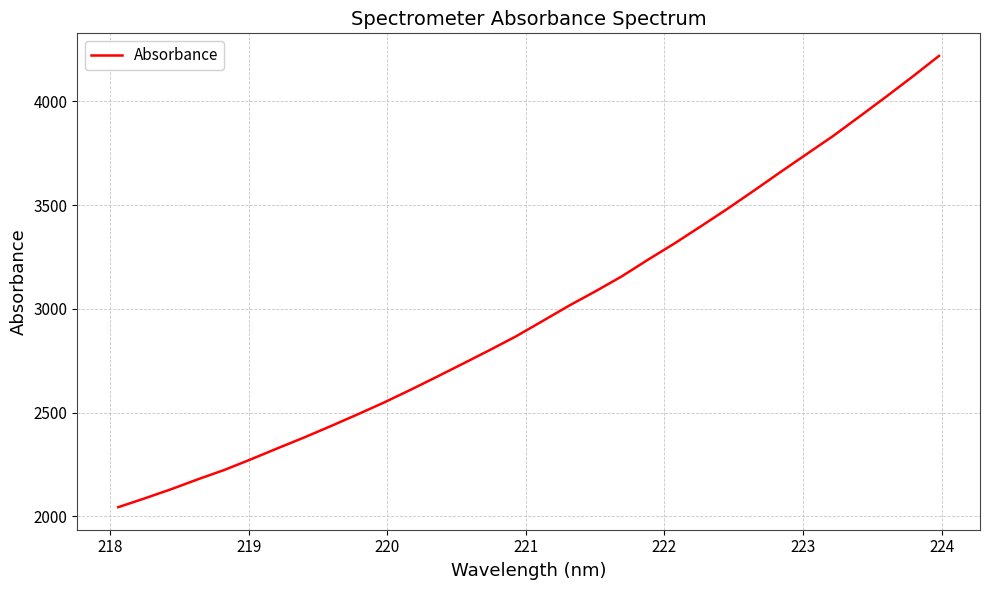

What is the maximum value shown in the chart?

4219.5